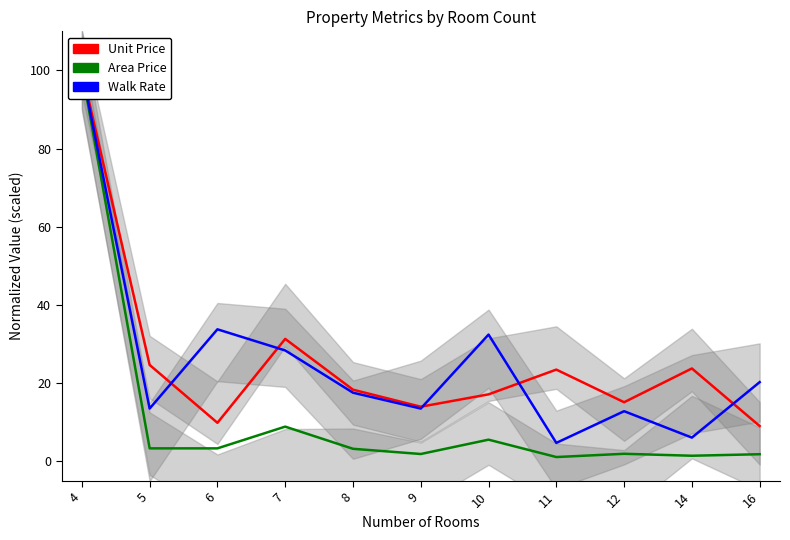

True or false: Walk Rate has a value of 4.7 at 11.

True